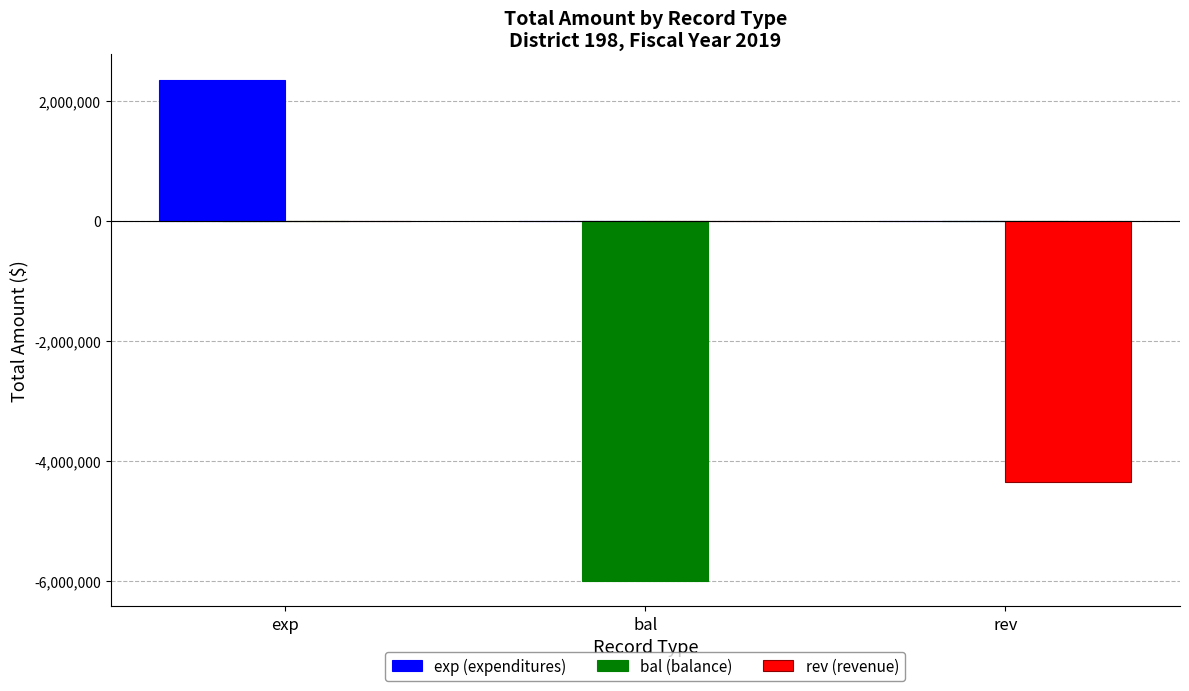

The value of bal (balance) at rev is 2463584. True or false?

False